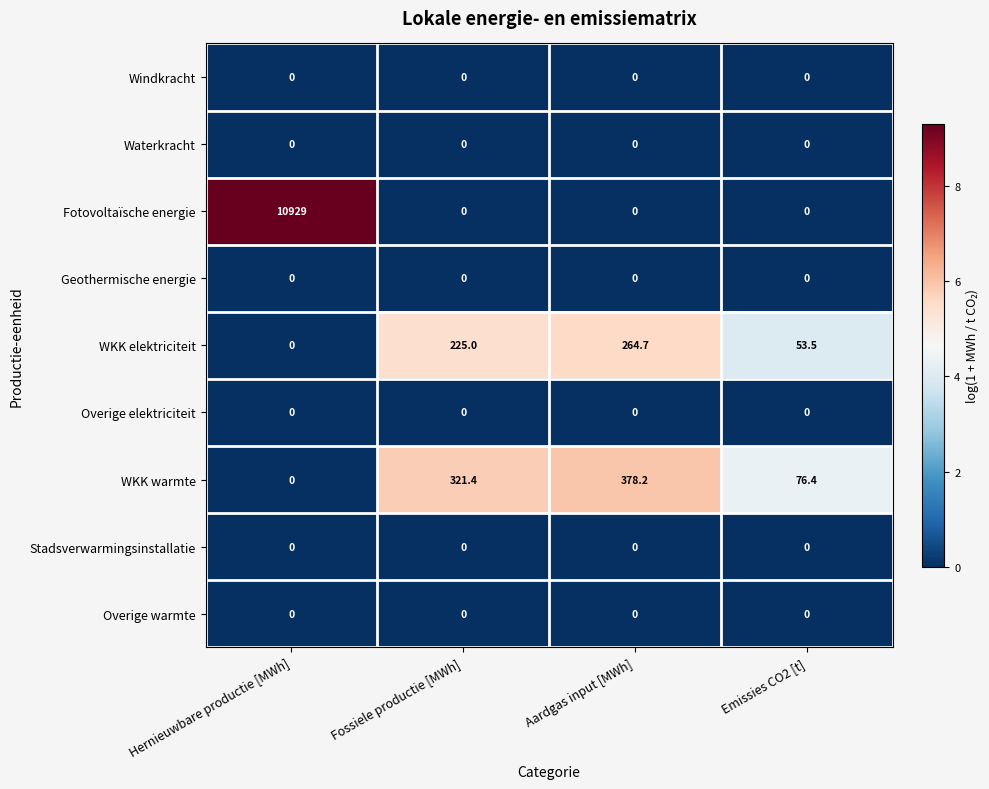

Is the value of Overige warmte at Emissies CO2 [t] greater than the value of WKK elektriciteit at Emissies CO2 [t]?

No